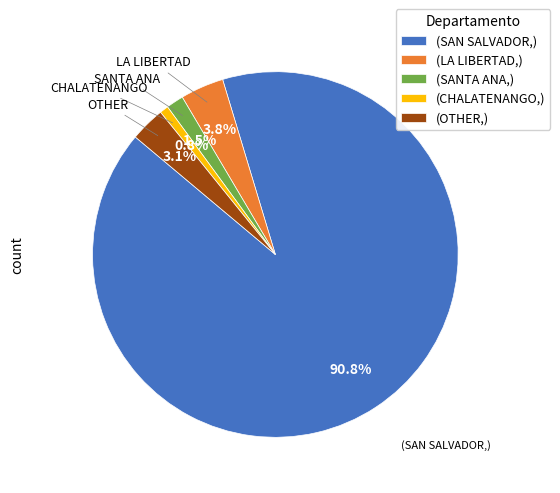

What percentage do (OTHER,) and (LA LIBERTAD,) together represent?

6.9%